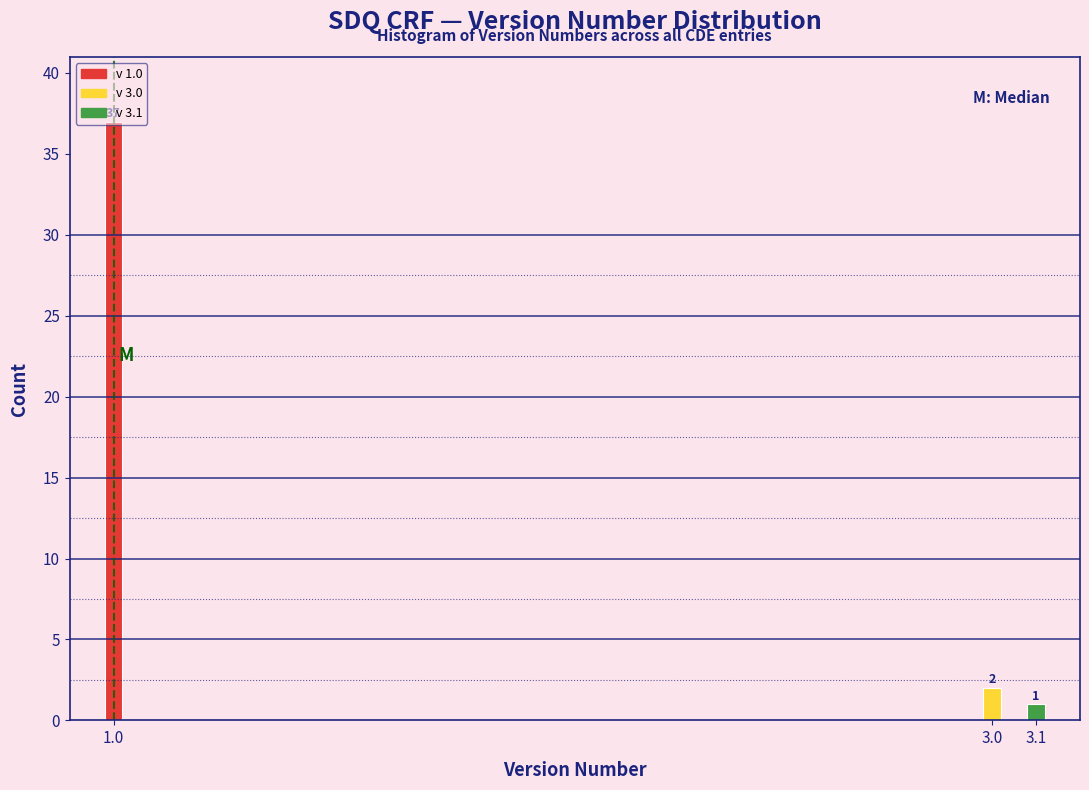

Where is the data nearest to the value 19?

3.0